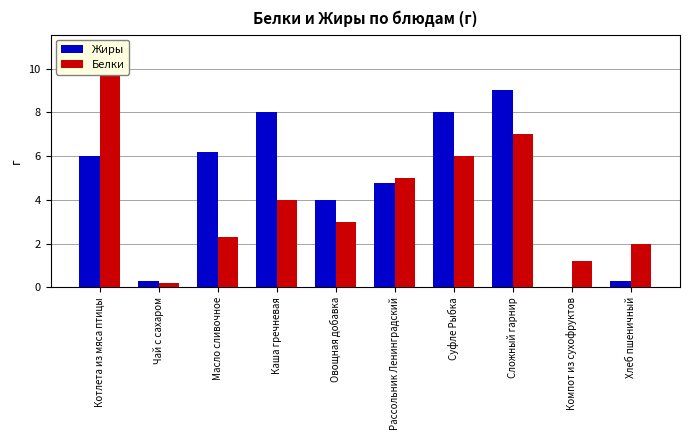

At which label does Жиры reach its minimum?

Компот из сухофруктов